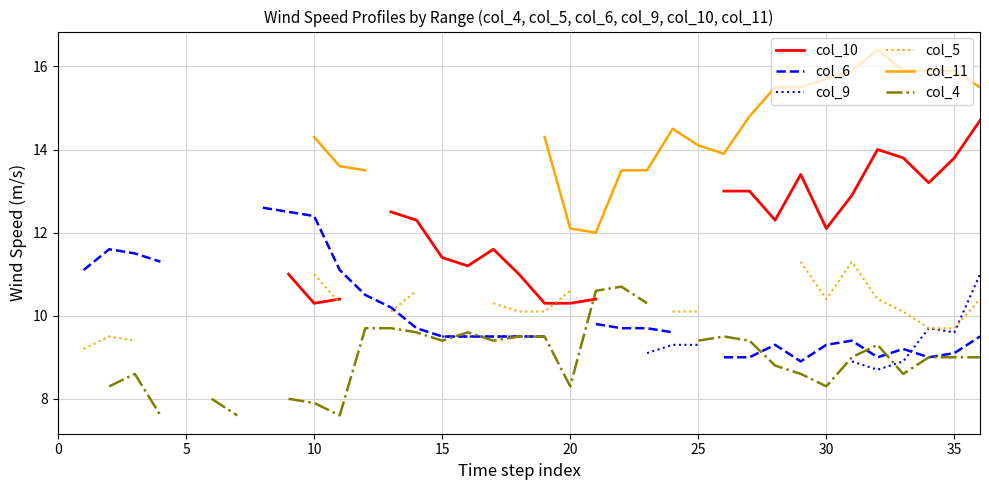

Which series ends up on top after the final intersection of col_6 and col_4?

col_6